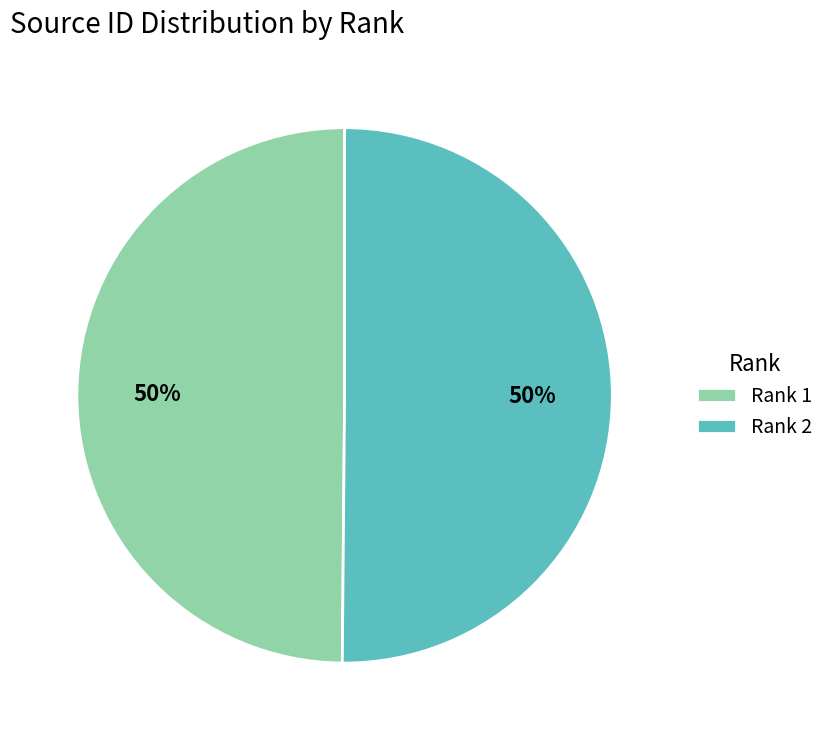

Combined, do Rank 2 and Rank 1 account for over 50%?

Yes